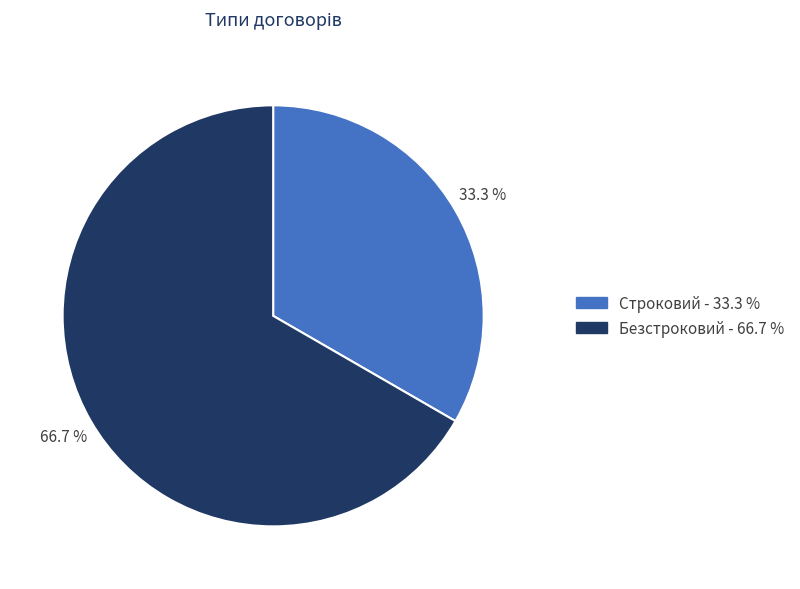

Count the number of slices in the pie.

2